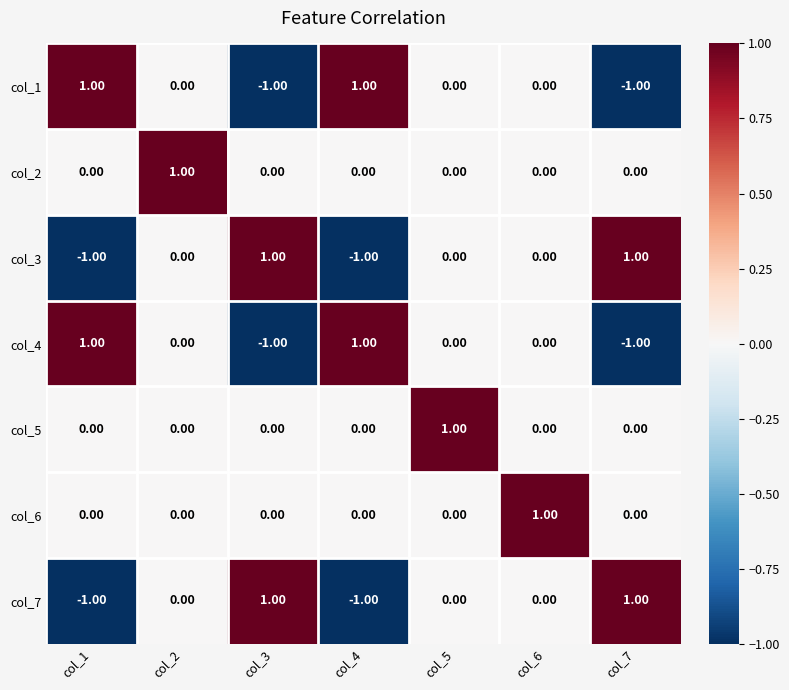

At how many categories does at least one series exceed 0?

7